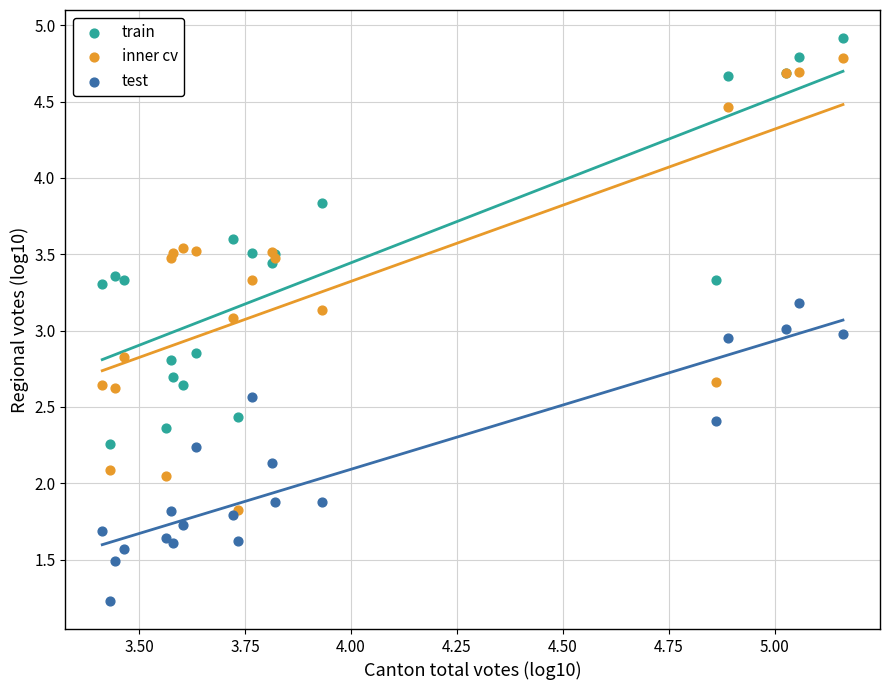

What are all the series names shown in the legend?

train, inner cv, test